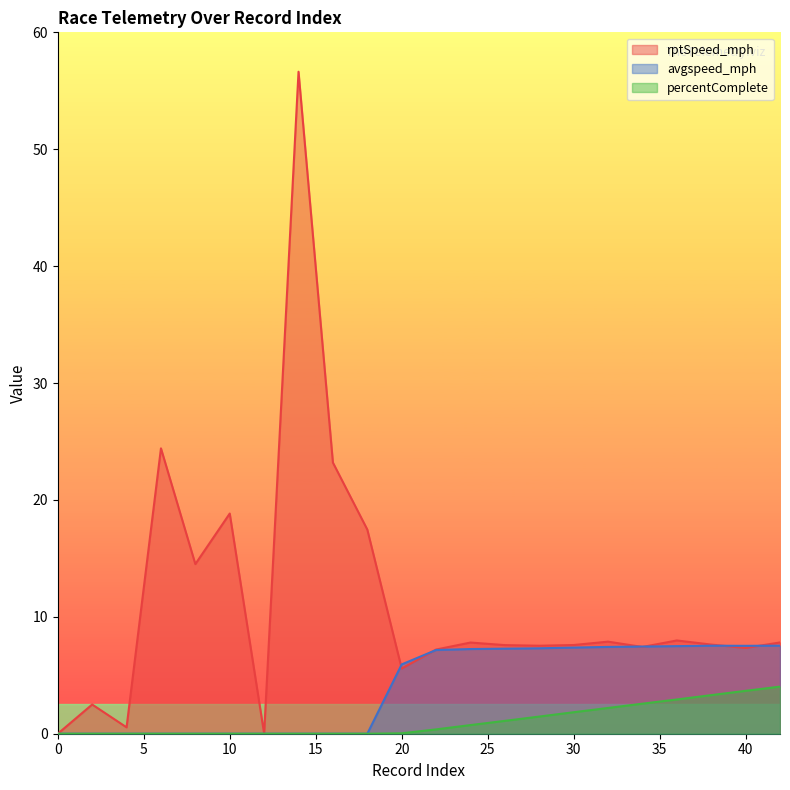

At how many categories does at least one series exceed 24?

2